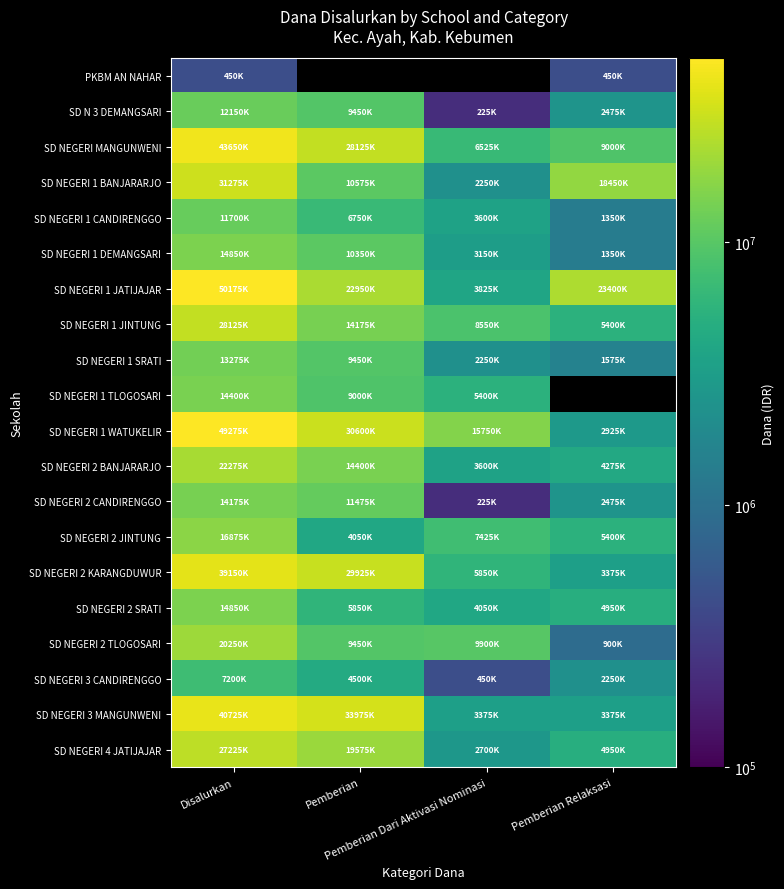

The value of SD NEGERI 2 SRATI at Disalurkan is 21887487.5. True or false?

False